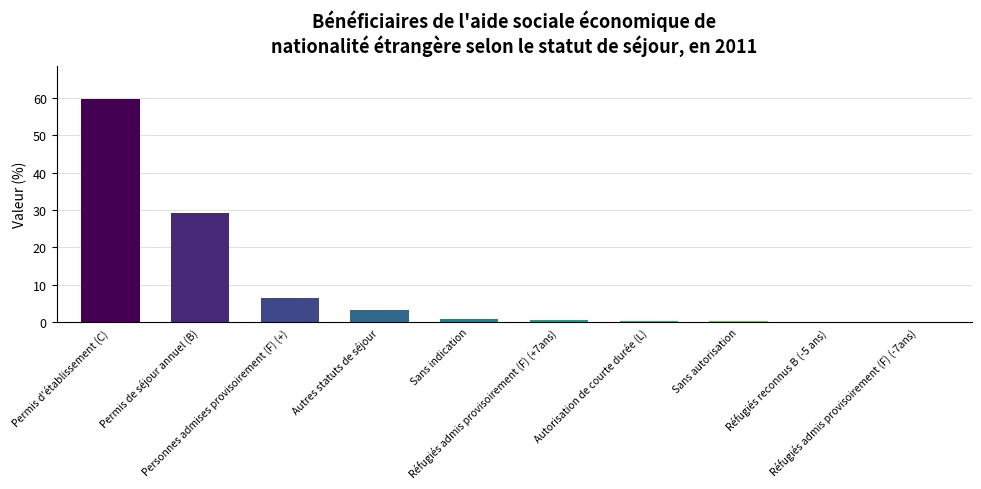

What is the sum of all values?

100.9